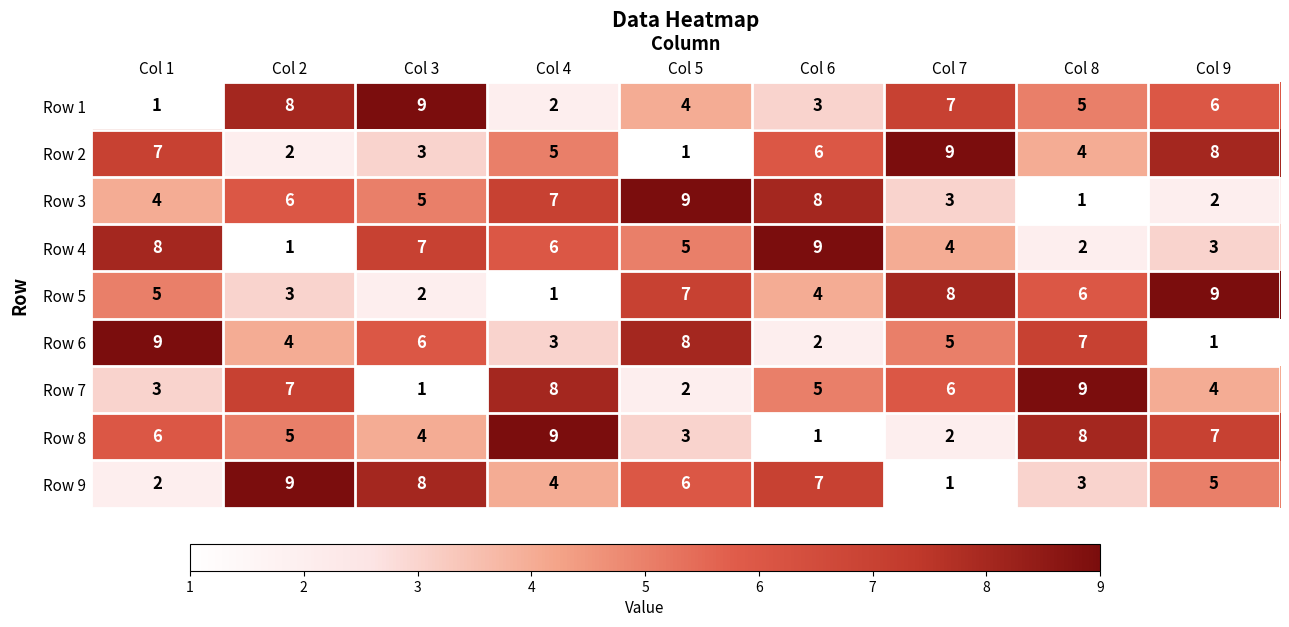

Is it true that Row 1 equals 12 at Col 7?

False